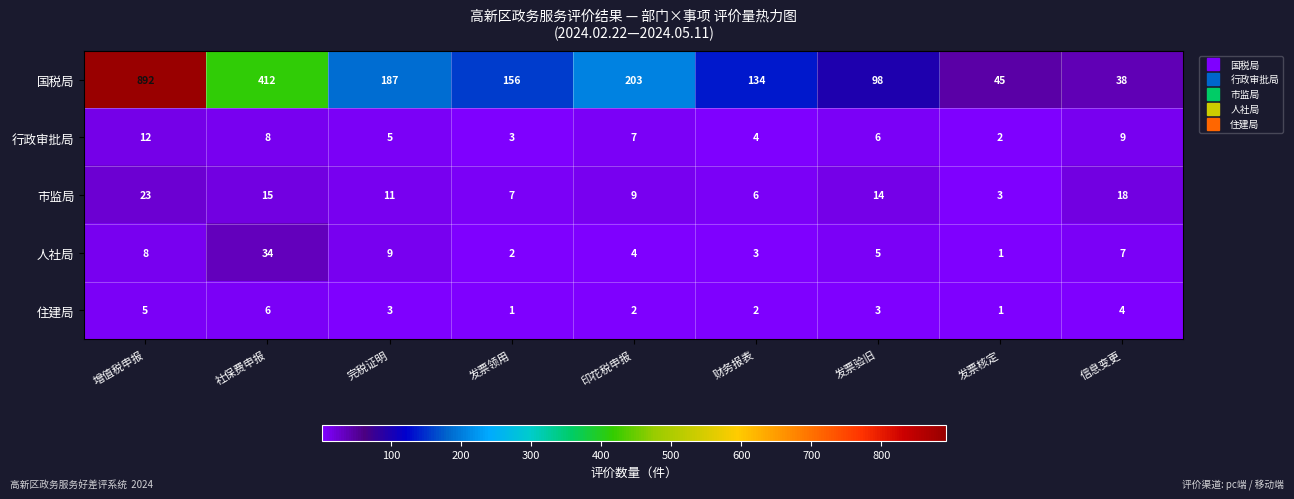

Between 完税证明 and 信息变更, which series saw the biggest shift?

国税局